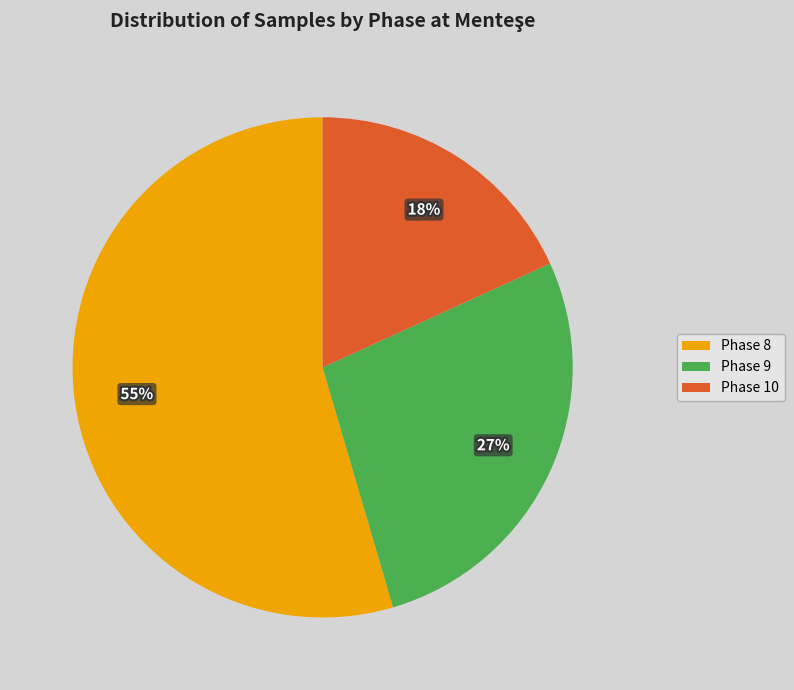

Does any single category account for the majority?

Yes